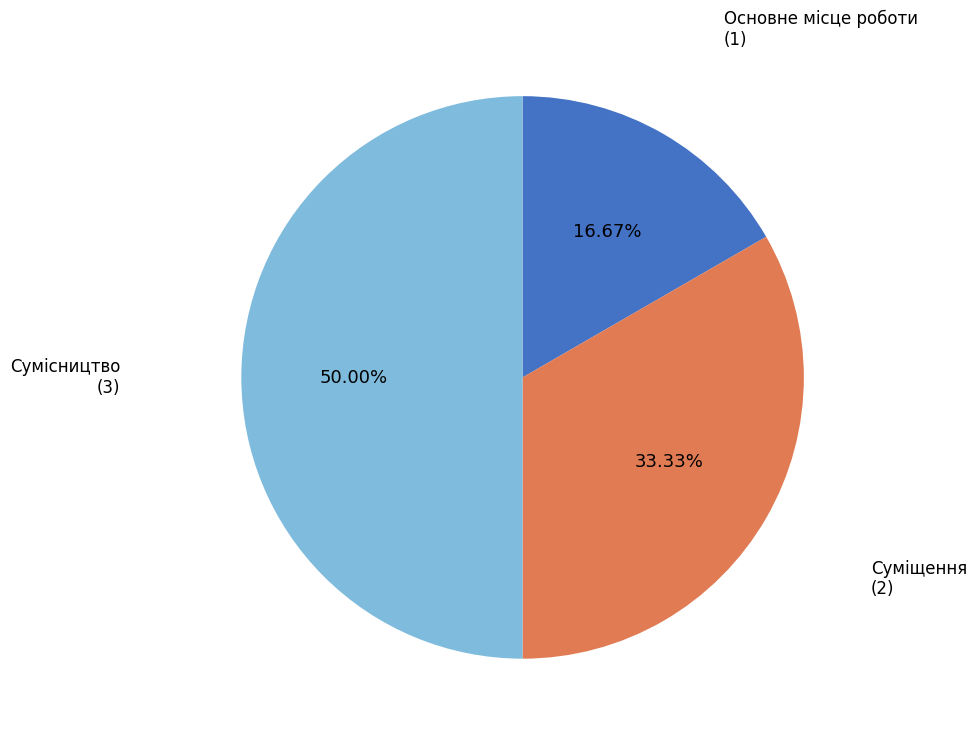

The Основне місце роботи slice represents 17% of the pie. True or false?

True